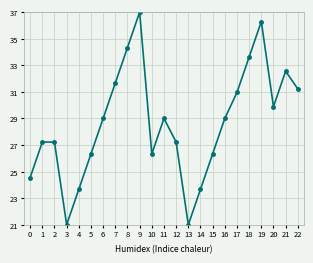

Count the number of categories in the chart.

23